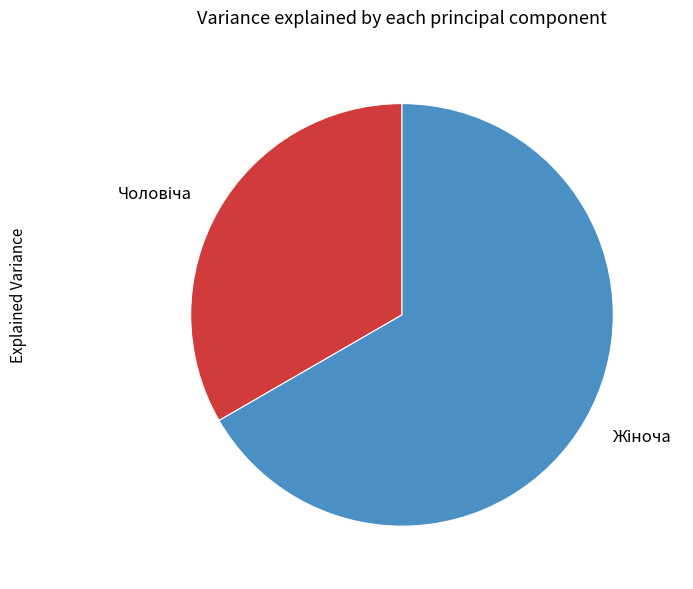

Is there any slice that represents more than half of the pie?

Yes